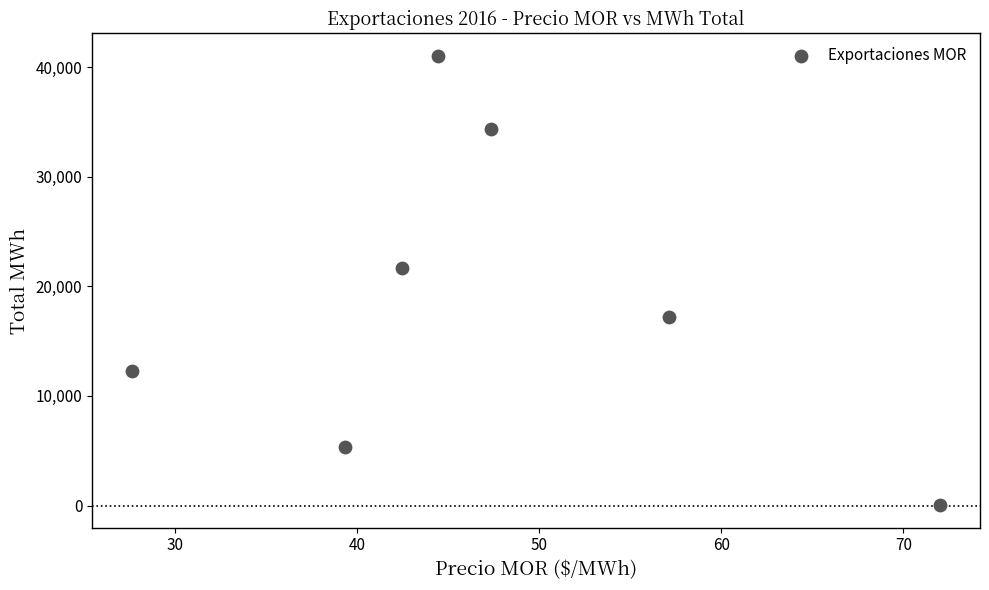

What is the range of Y values (max minus min)?

40988.0